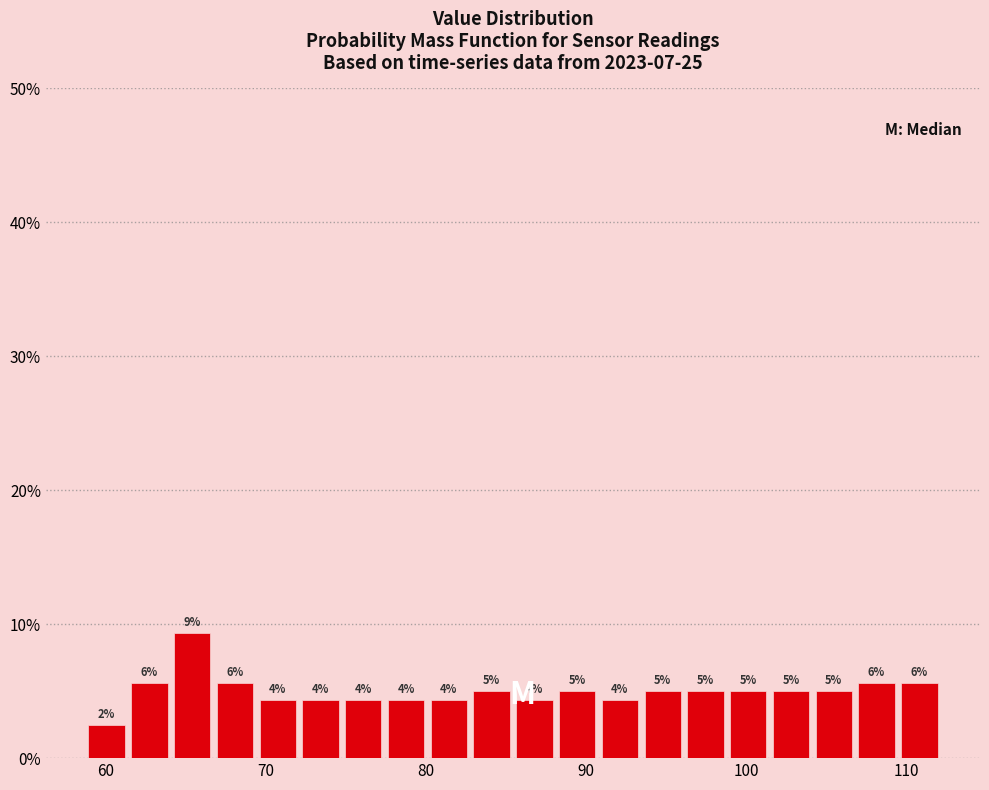

Read against the x-axis, roughly where is the centre of the tallest bar?

65